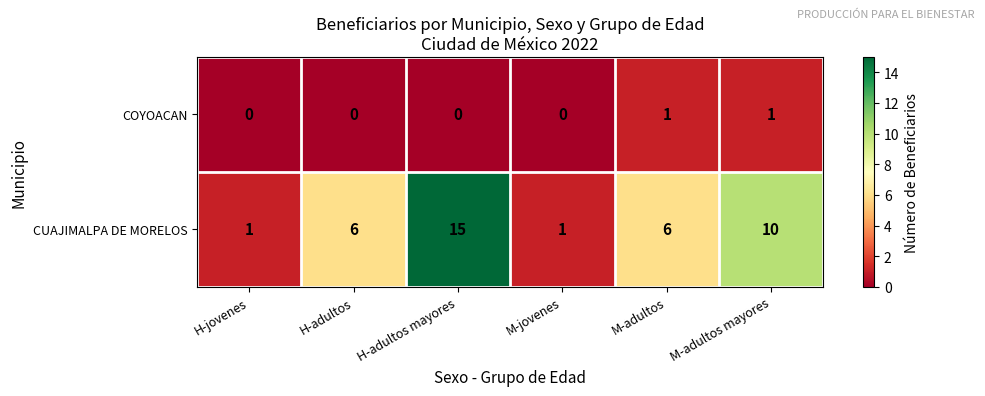

Is the value of CUAJIMALPA DE MORELOS at H-adultos mayores greater than the value of COYOACAN at M-adultos?

Yes